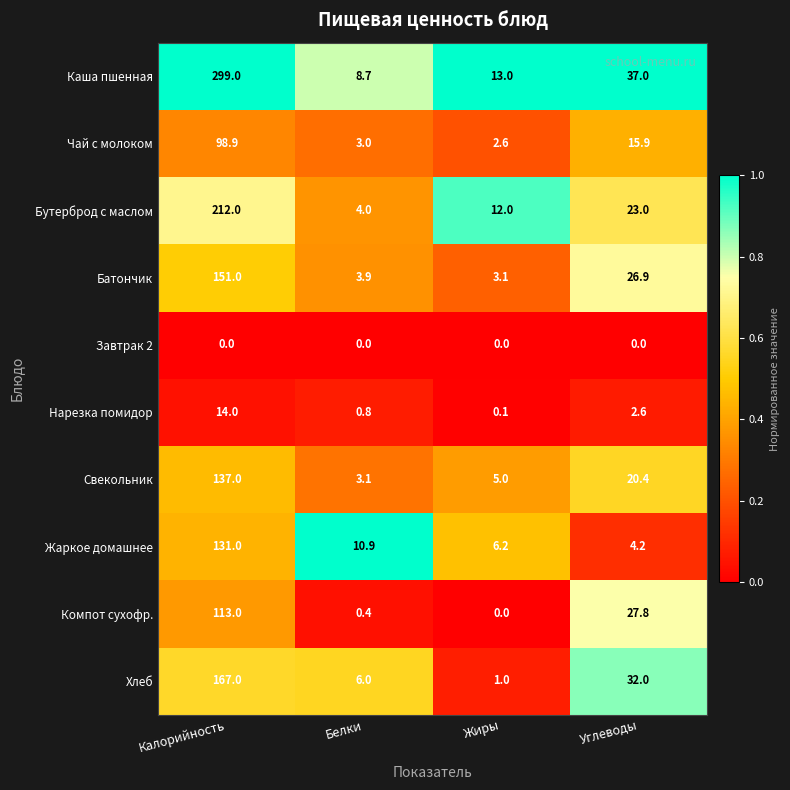

At which category is the sum across all series the highest?

Калорийность